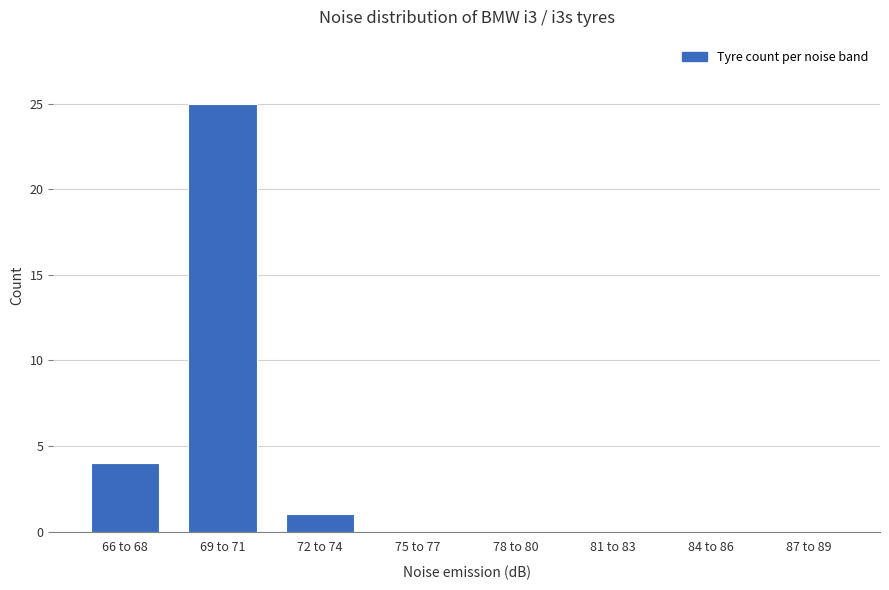

Reading left to right, list all the values displayed in this chart.

66 to 68=4	69 to 71=25	72 to 74=1	75 to 77=0	78 to 80=0	81 to 83=0	84 to 86=0	87 to 89=0